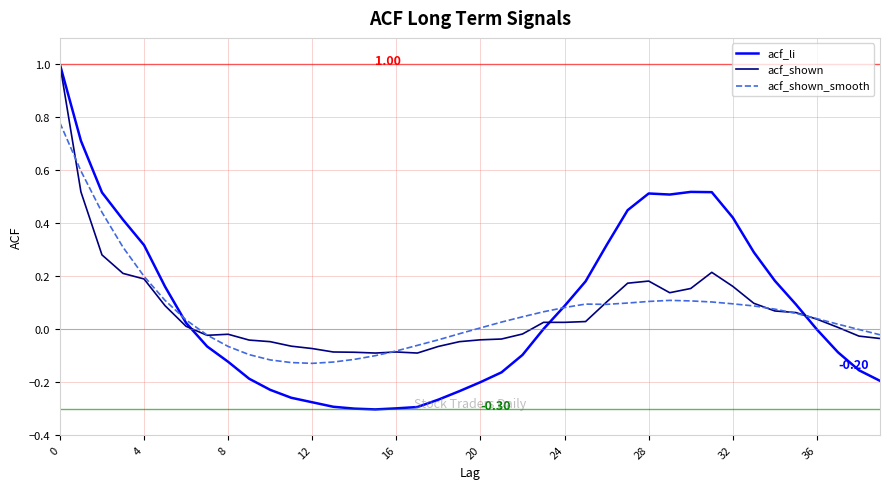

How many lines are shown in the chart?

3